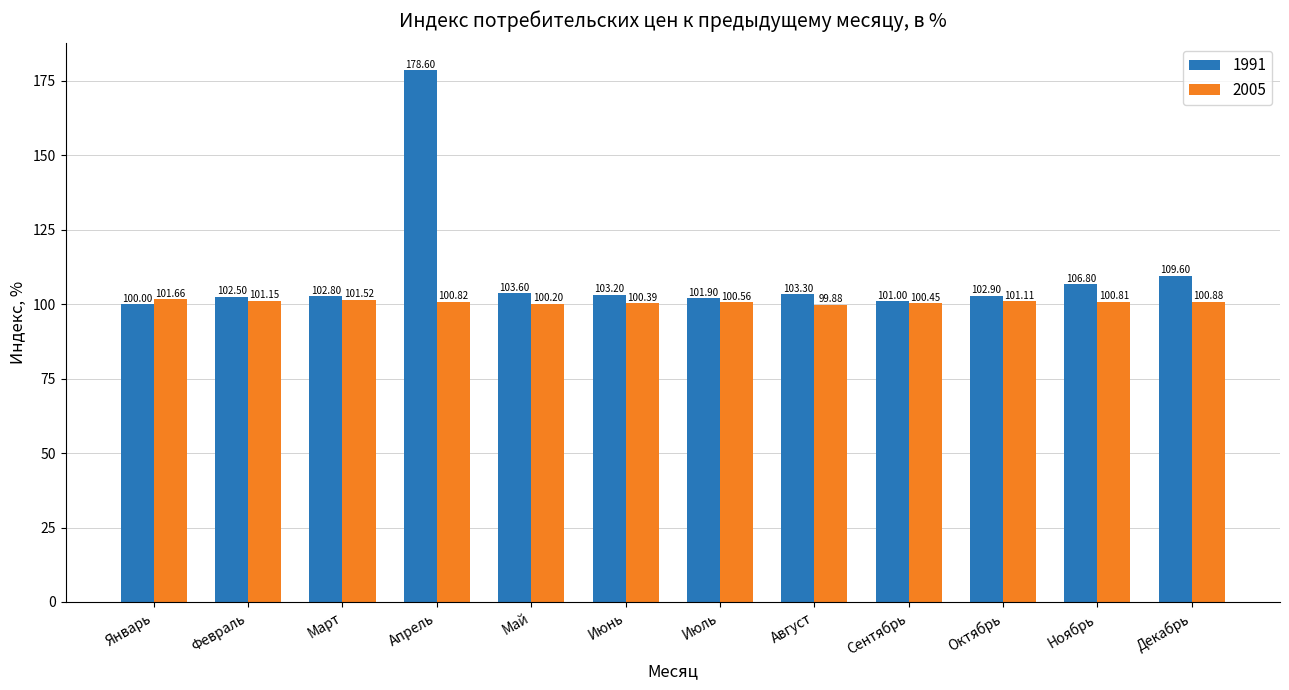

What is the minimum value shown in the chart?

99.9